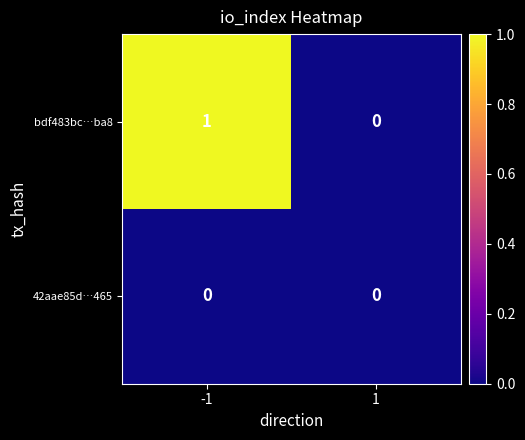

How many categories are shown in the chart?

2